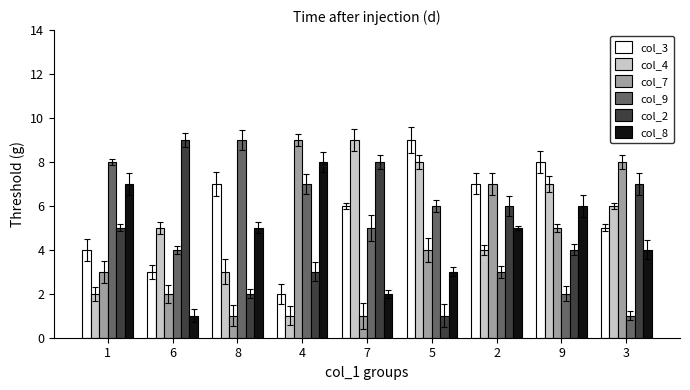

Which series has the largest total across all categories?

col_3